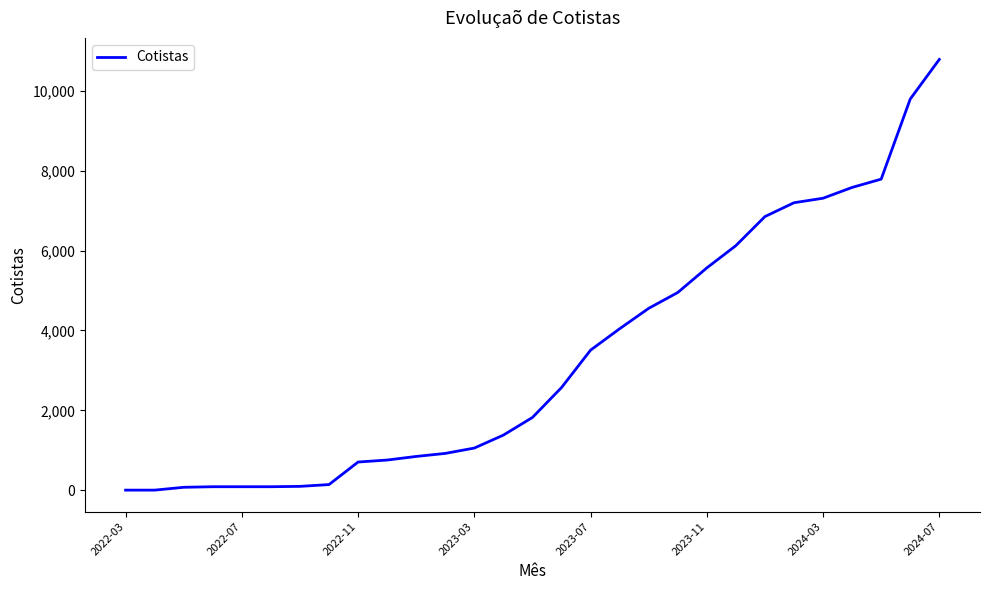

What is the difference between the maximum and minimum values?

10780